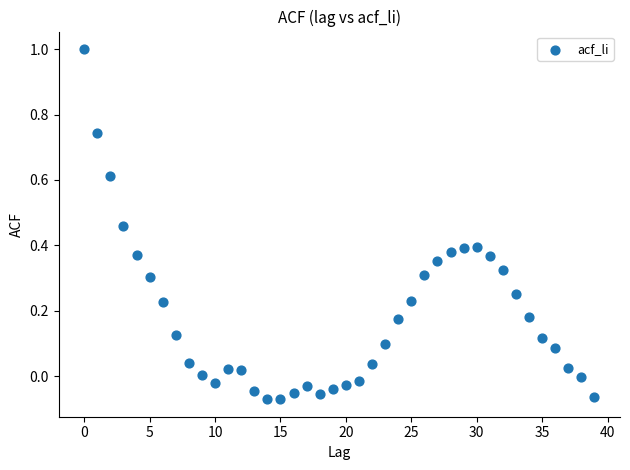

What is the range of Y values (max minus min)?

1.1